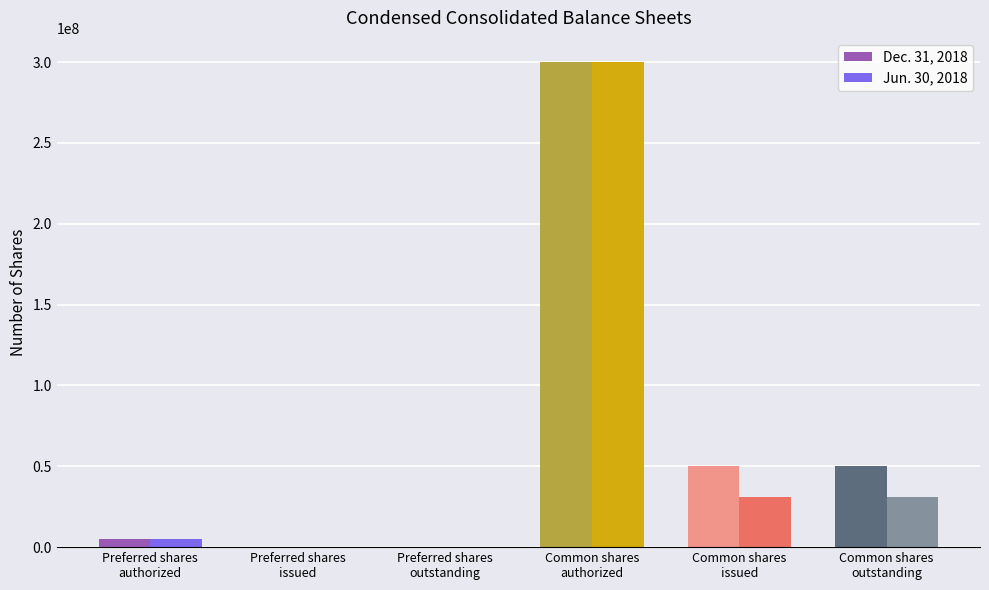

Does the chart contain stacked bars?

No